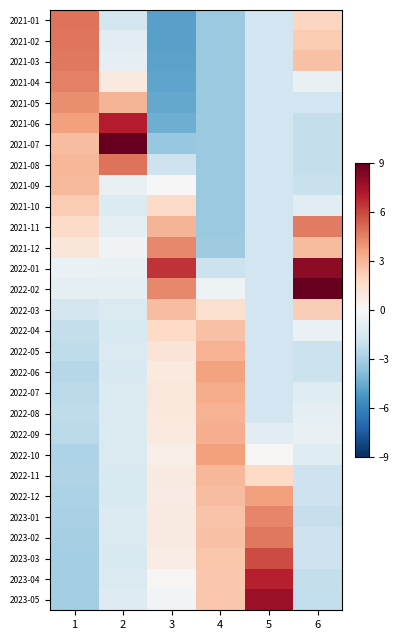

Between 6 and 5, which is larger?

6